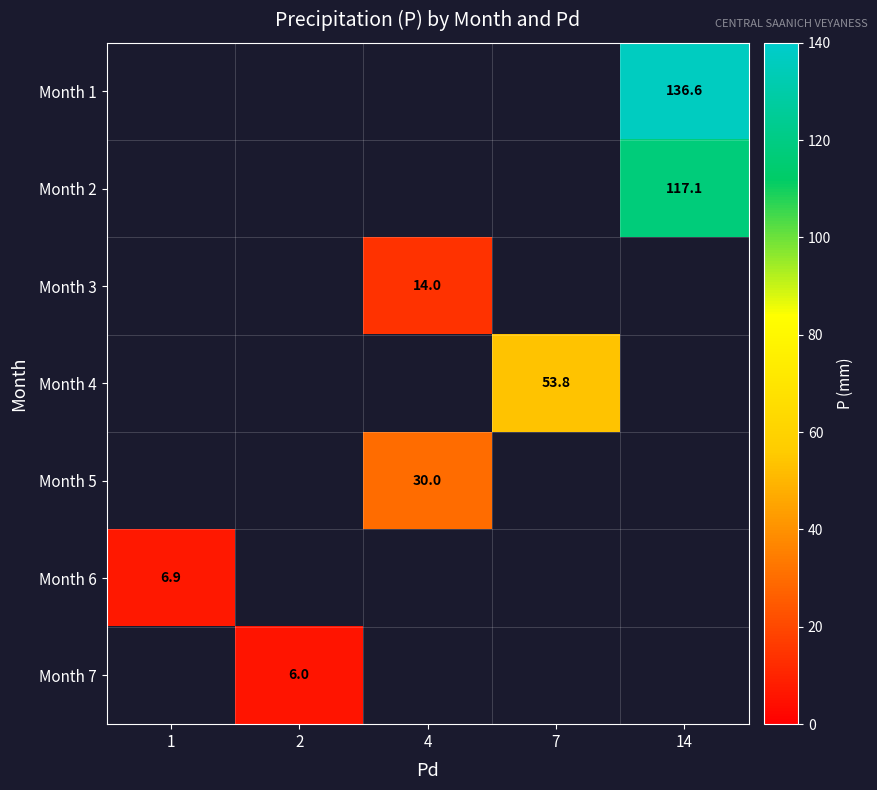

Count the number of categories in the chart.

5